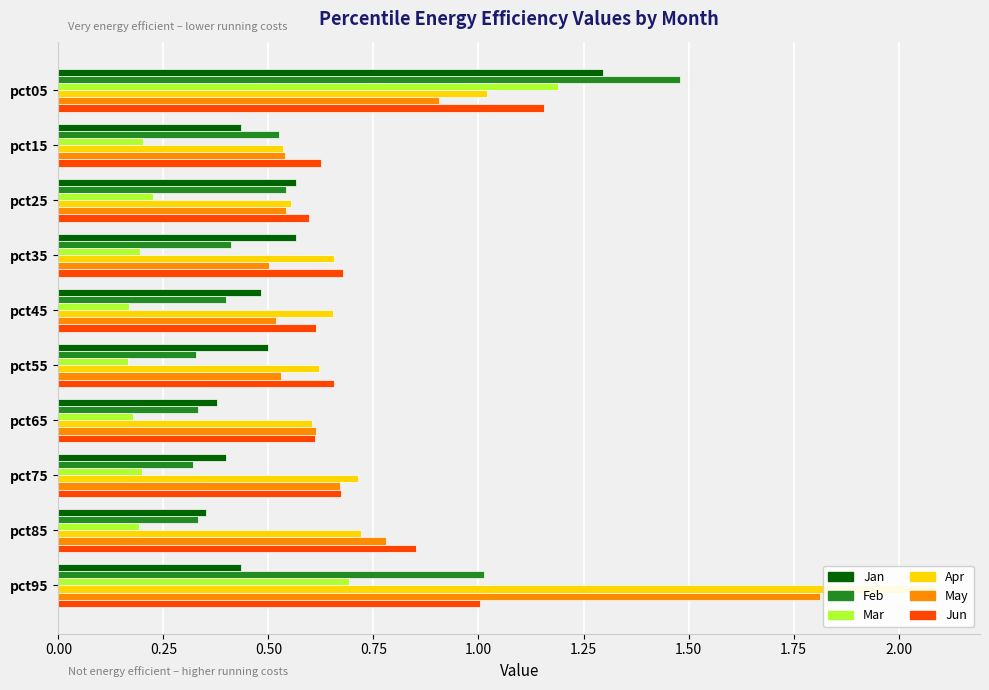

What position from the left is 1.00?

5